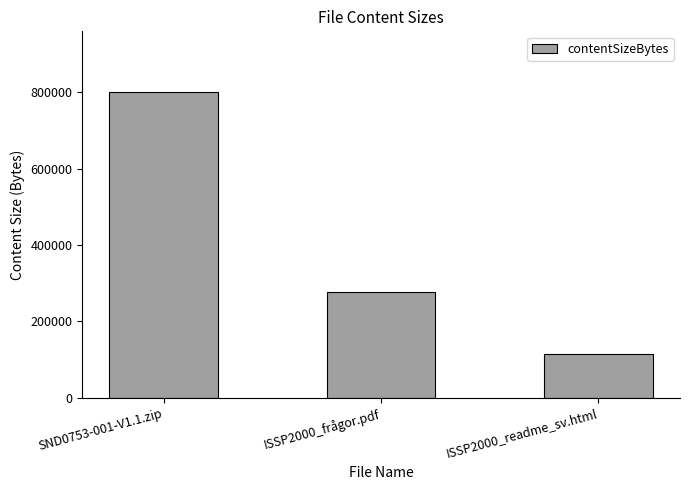

Which has a higher value, ISSP2000_frågor.pdf or ISSP2000_readme_sv.html?

ISSP2000_frågor.pdf